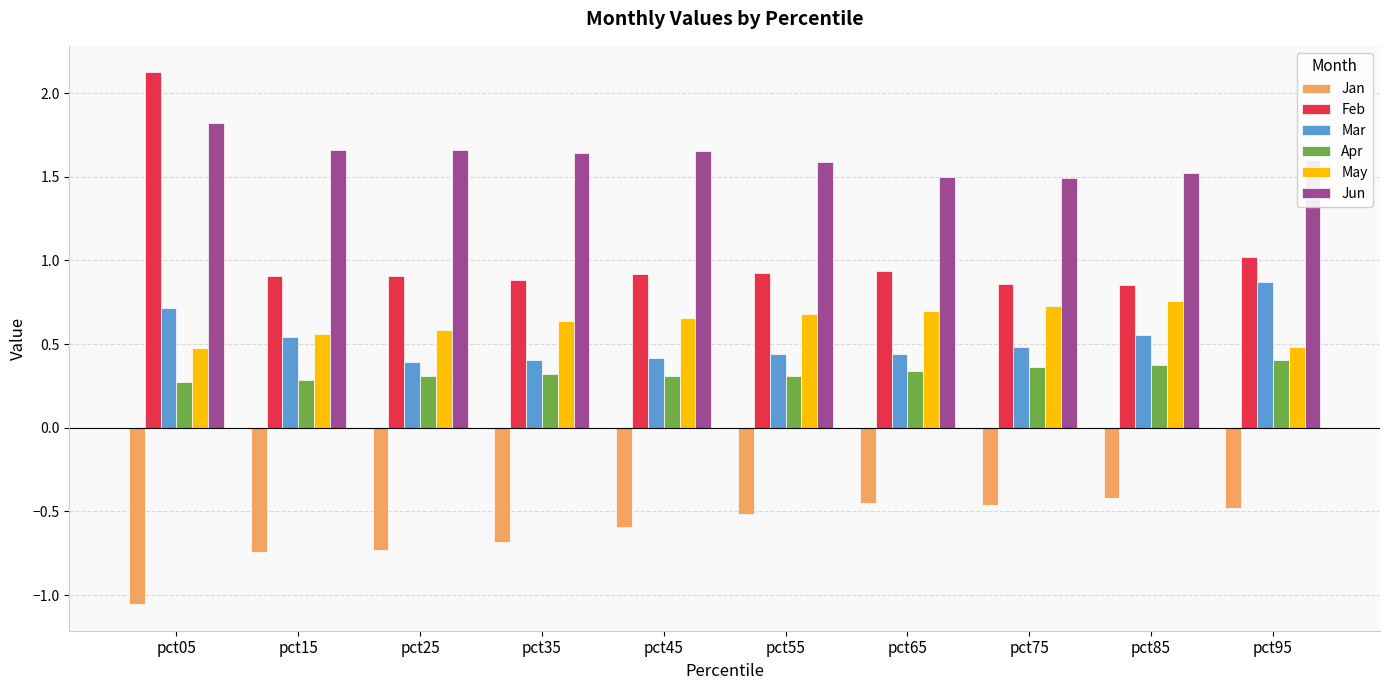

What is the difference between the highest and lowest values at pct15?

2.4